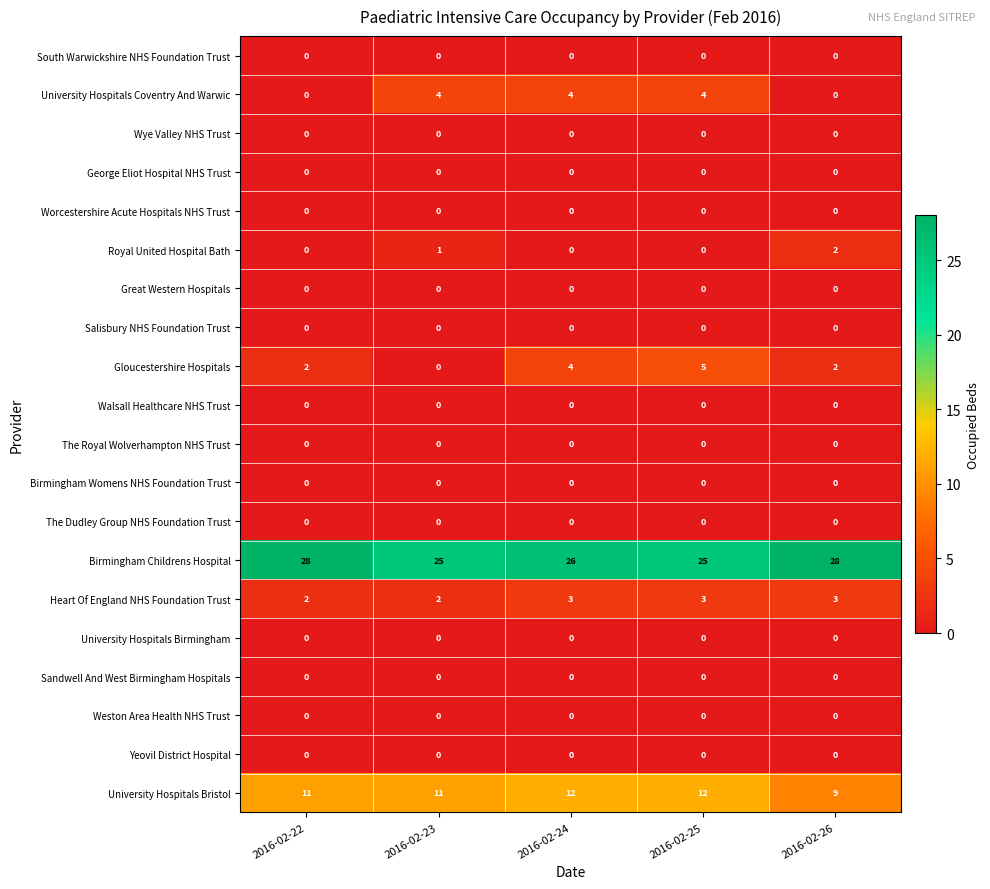

True or false: University Hospitals Birmingham has a value of 0 at 2016-02-22.

True